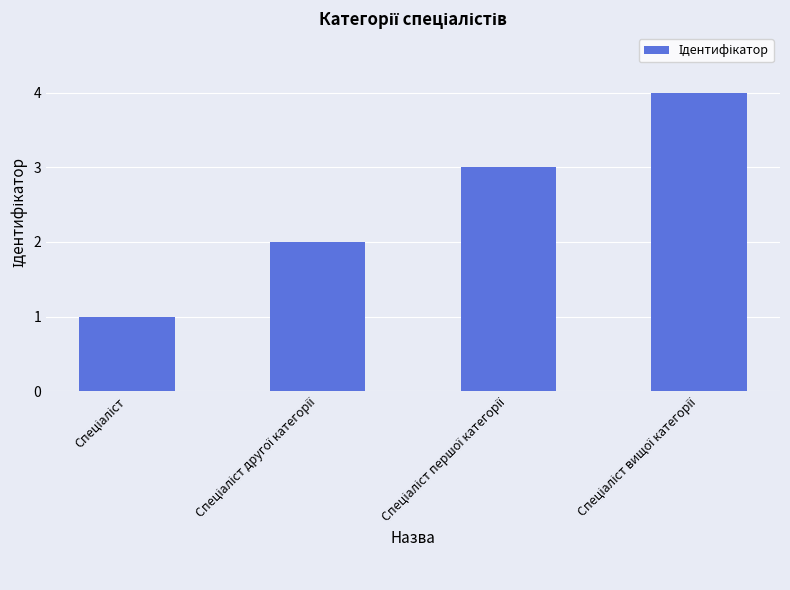

What is the difference between the maximum and minimum values?

3